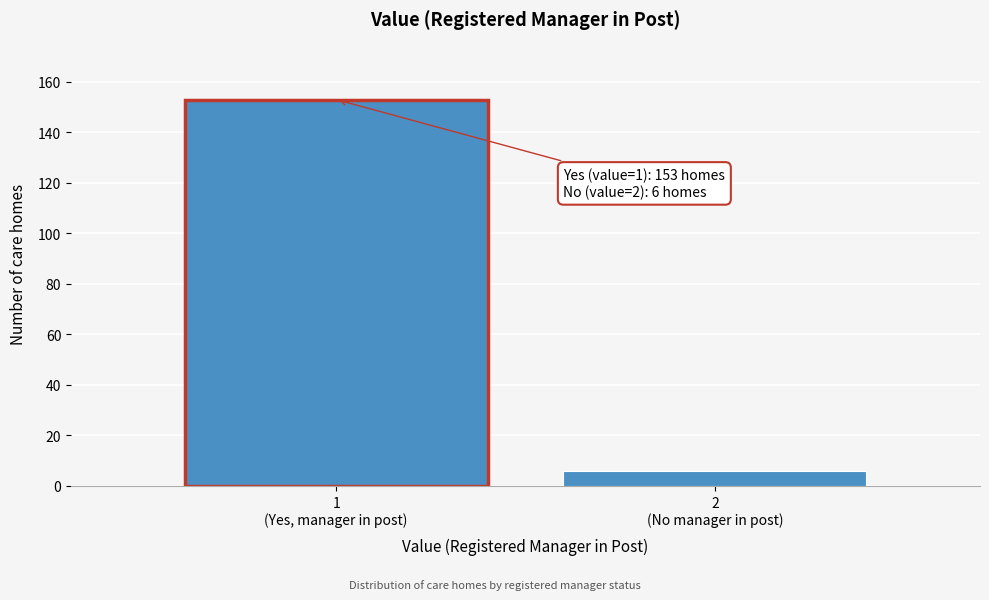

Reading left to right, extract all data points from this chart.

153	6